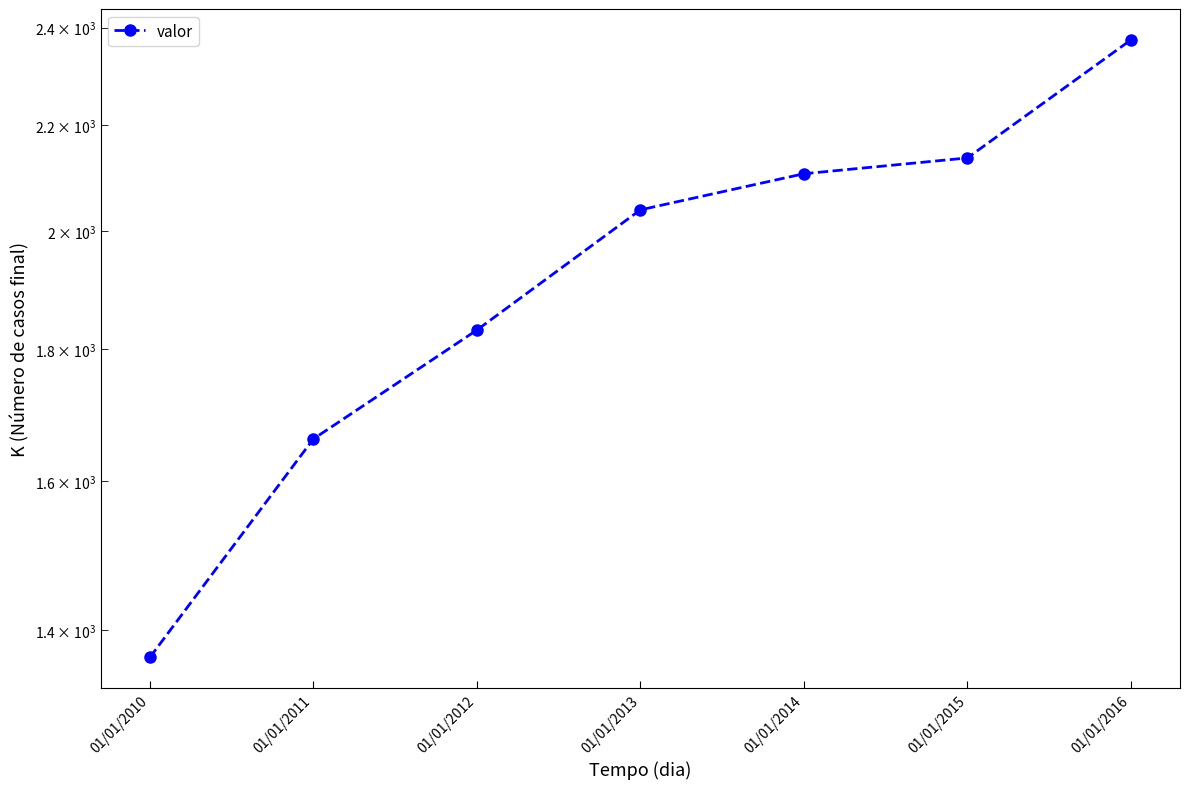

Which label corresponds to the largest value in the chart?

01/01/2016